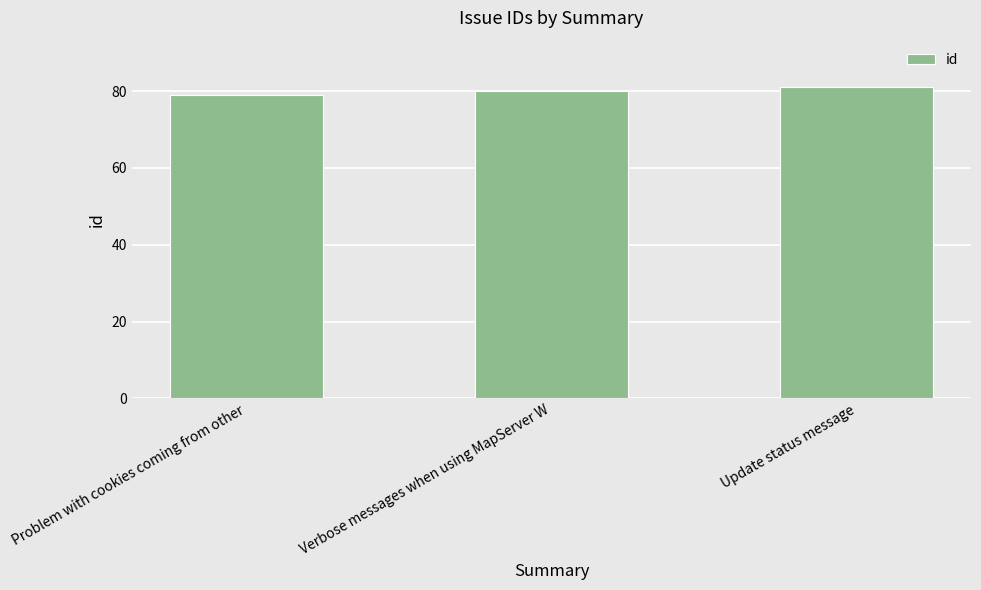

What is the approximate value at Update status message?

81